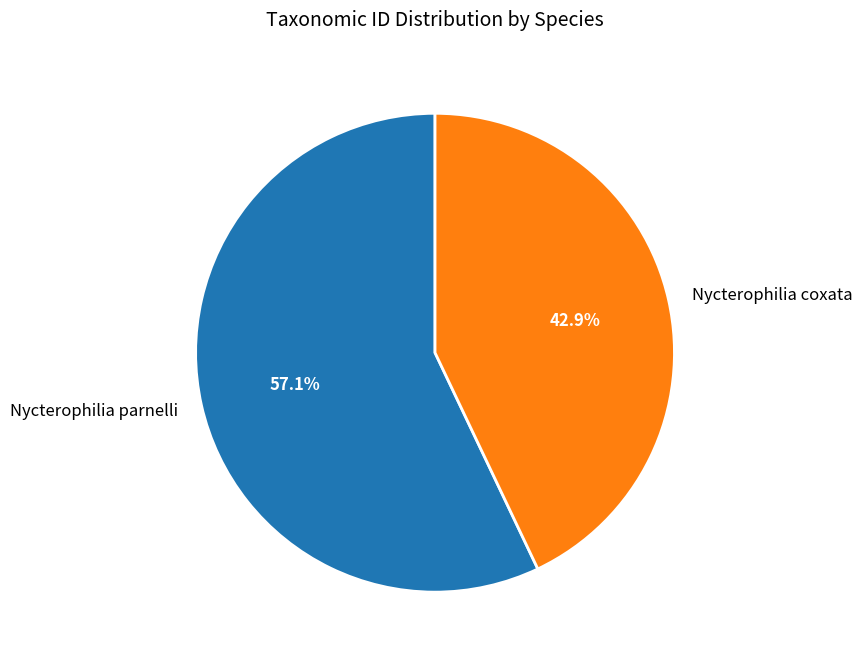

Do Nycterophilia coxata and Nycterophilia parnelli together represent more than half of the pie?

Yes